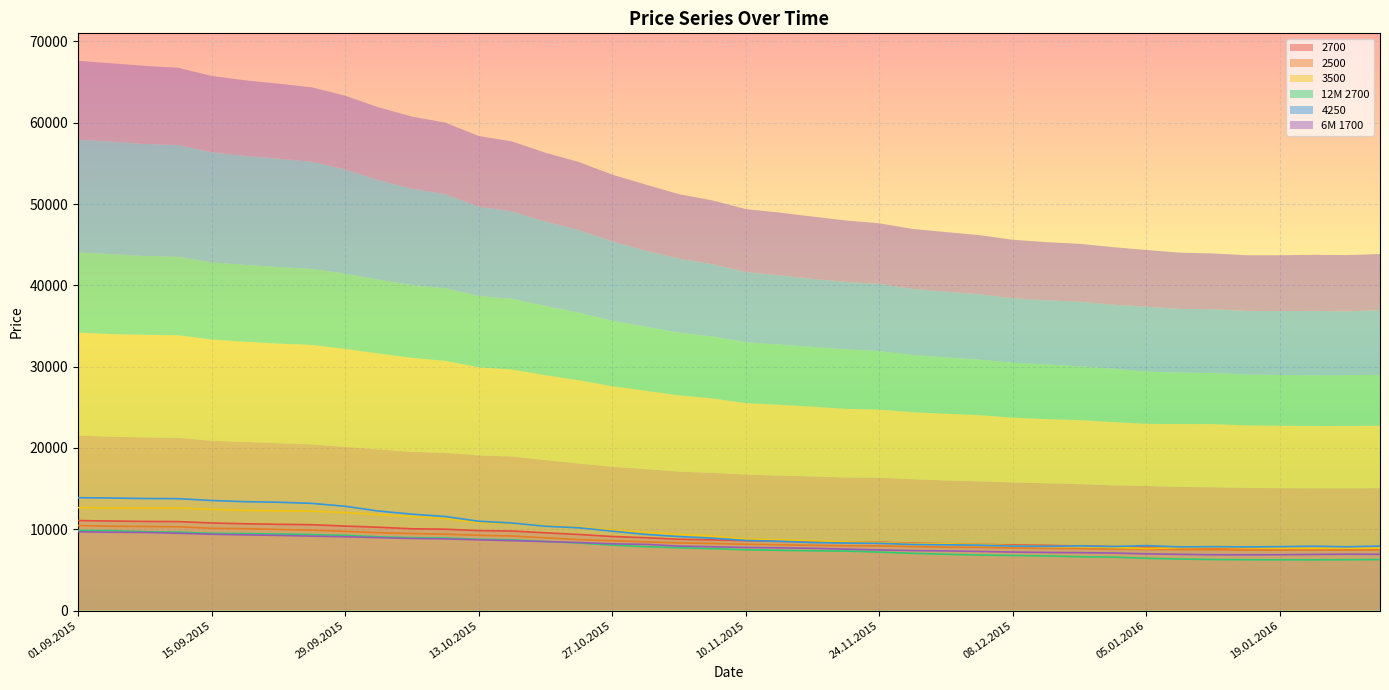

True or false: 12M 2700 and 6M 1700 intersect in this chart.

True